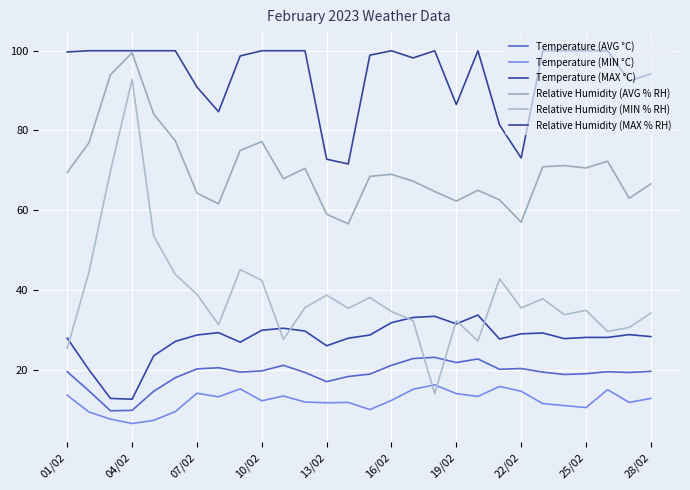

List the series in order of their peak value, lowest first.

Temperature (MIN °C), Temperature (AVG °C), Temperature (MAX °C), Relative Humidity (MIN % RH), Relative Humidity (AVG % RH), Relative Humidity (MAX % RH)